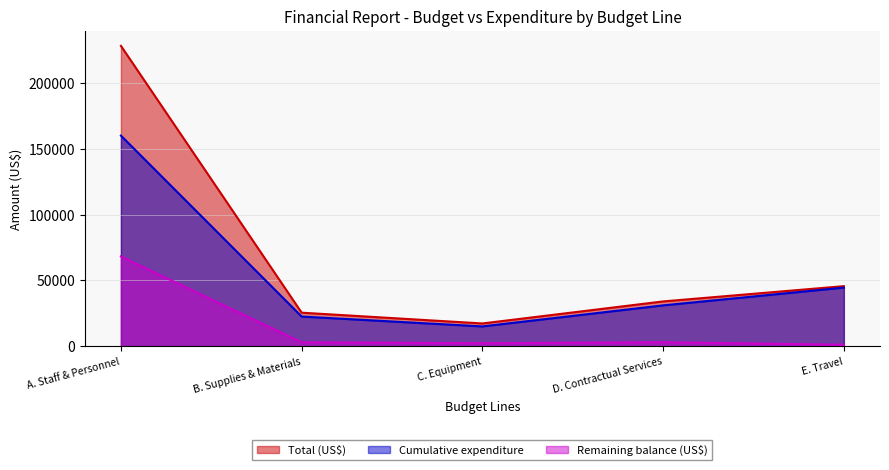

What is the difference between the maximum and minimum values in the Remaining balance (US$) series?

67100